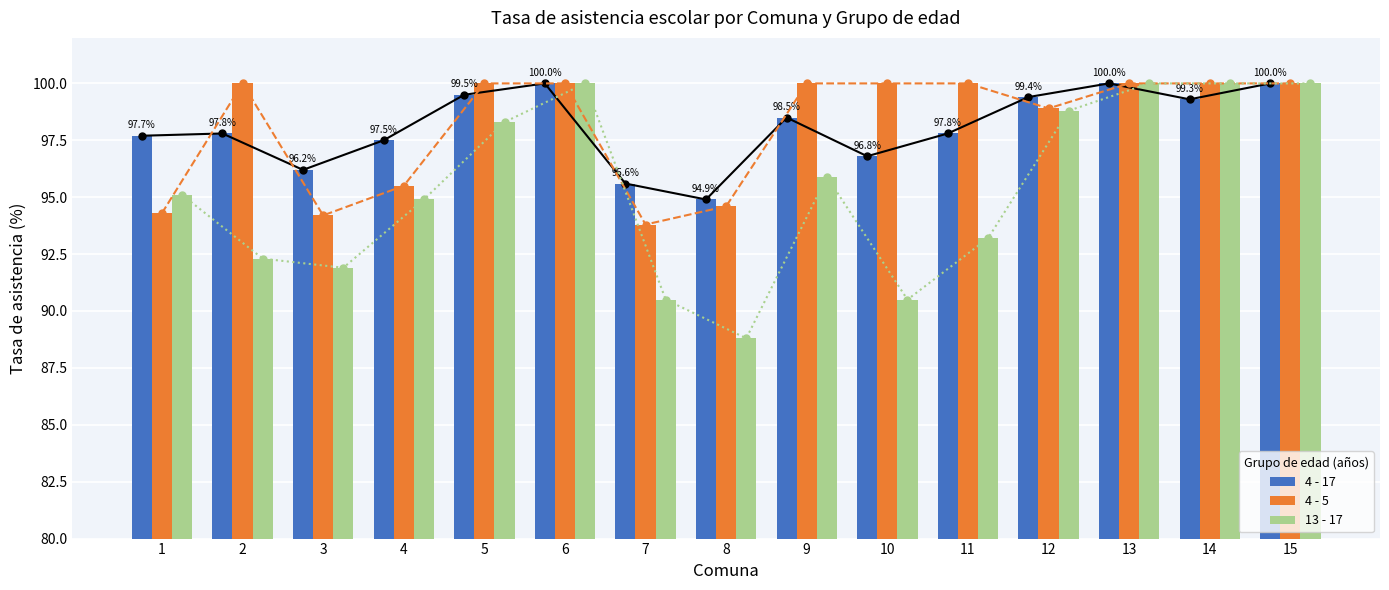

Between 6 and 7, which series saw the biggest shift?

13 - 17